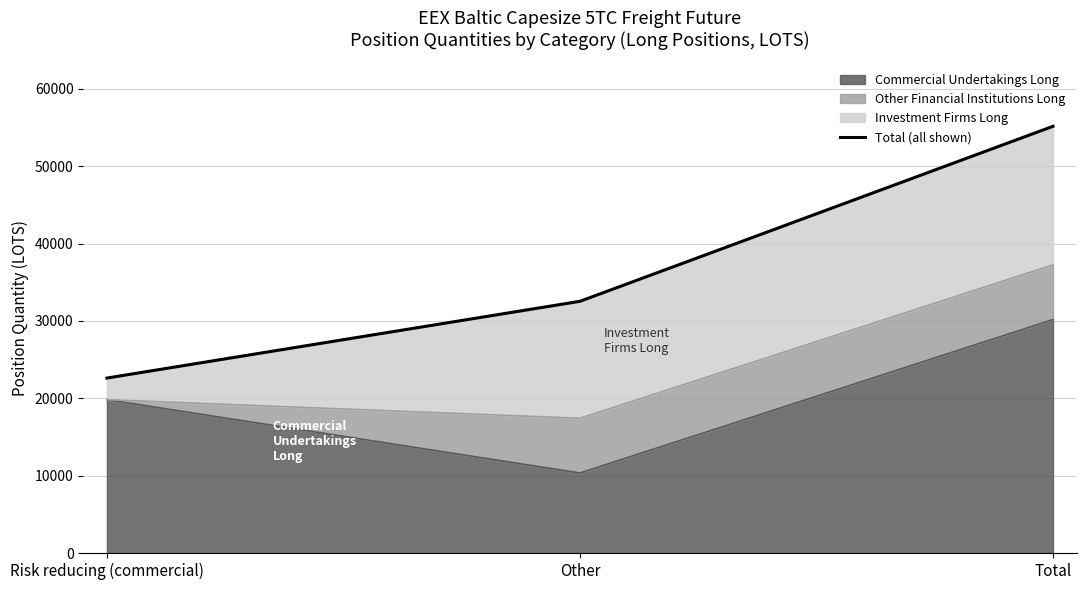

At which label does the data first exceed 32533?

Other